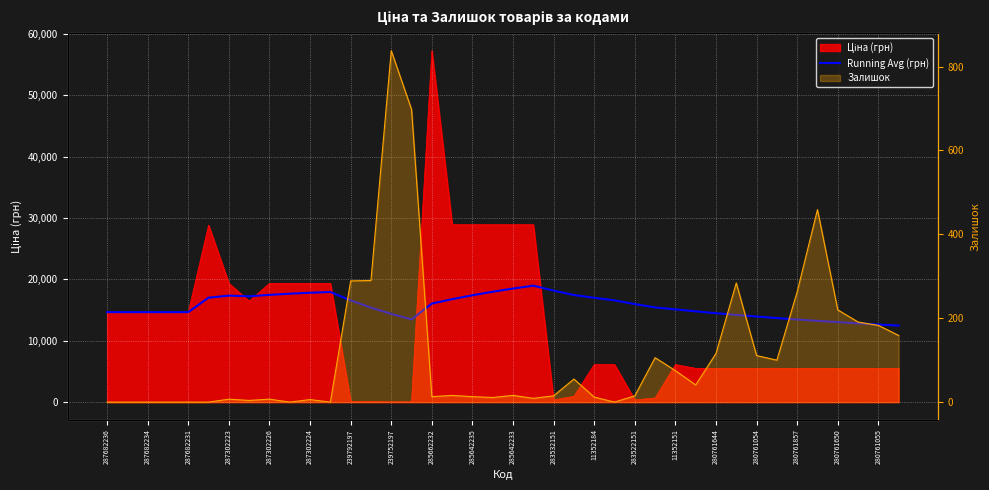

True or false: the data has more than 2 interior local peaks.

True